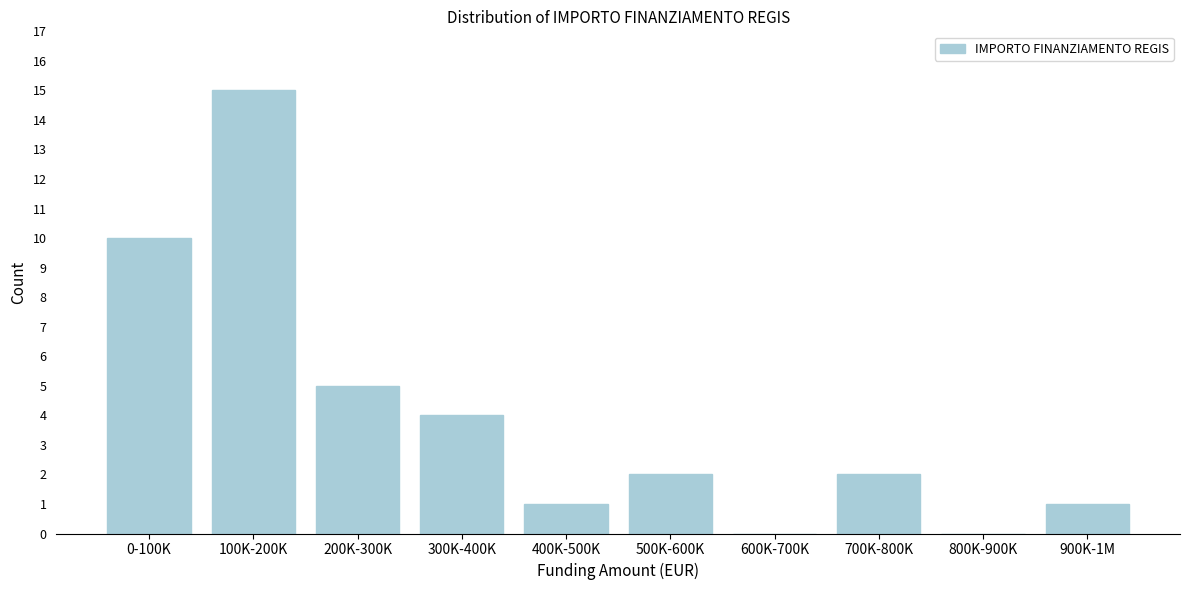

Reading right to left, extract all data points from this chart.

900K-1M=1	800K-900K=0	700K-800K=2	600K-700K=0	500K-600K=2	400K-500K=1	300K-400K=4	200K-300K=5	100K-200K=15	0-100K=10